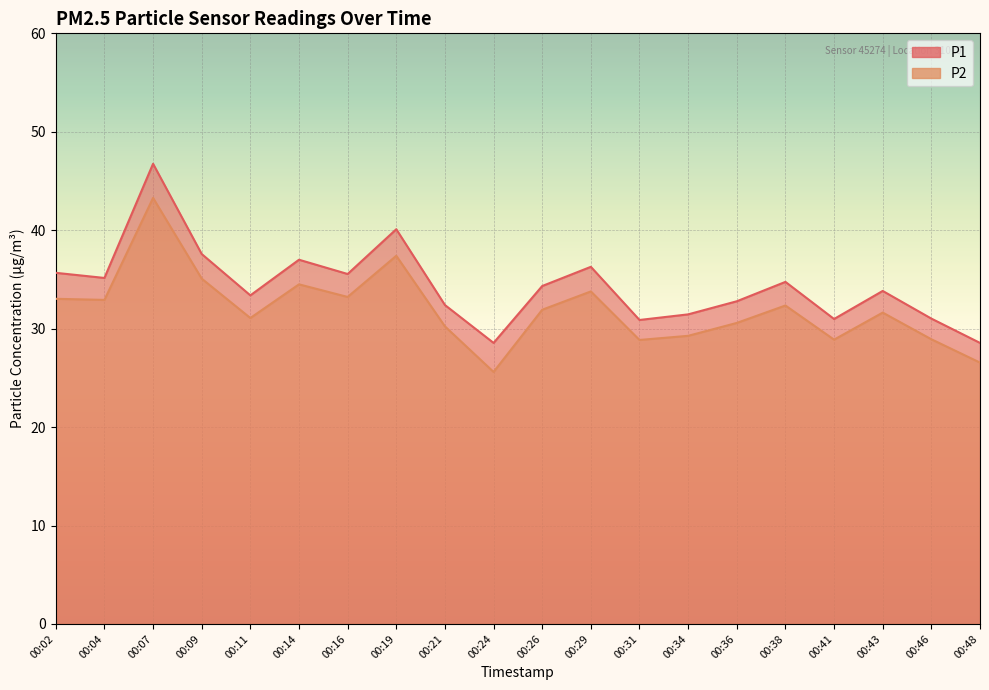

The P1 series shows 54.7 at 00:46. True or false?

False